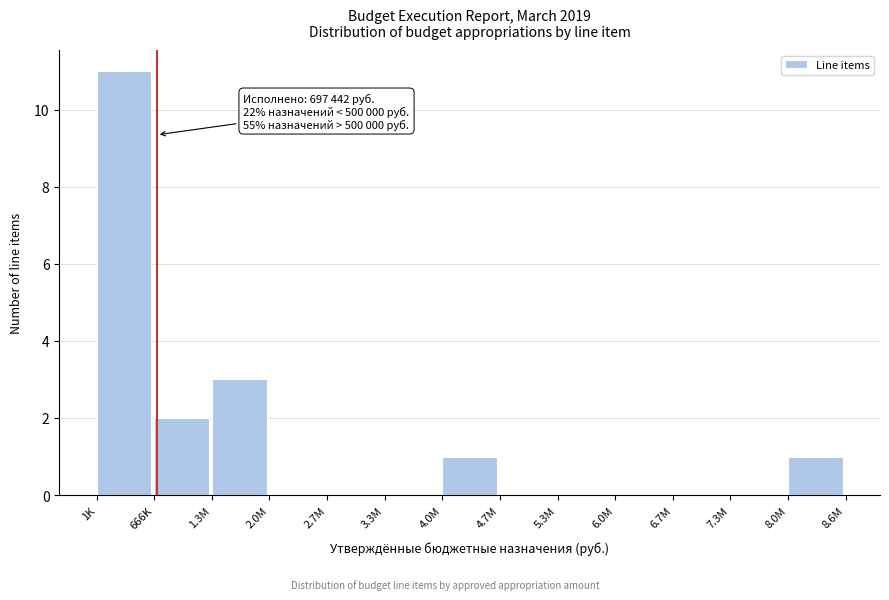

Reading left to right, transcribe all the data shown in this chart.

1K=11	666K=2	1.3M=3	2.0M=0	2.7M=0	3.3M=0	4.0M=1	4.7M=0	5.3M=0	6.0M=0	6.7M=0	7.3M=0	8.0M=1